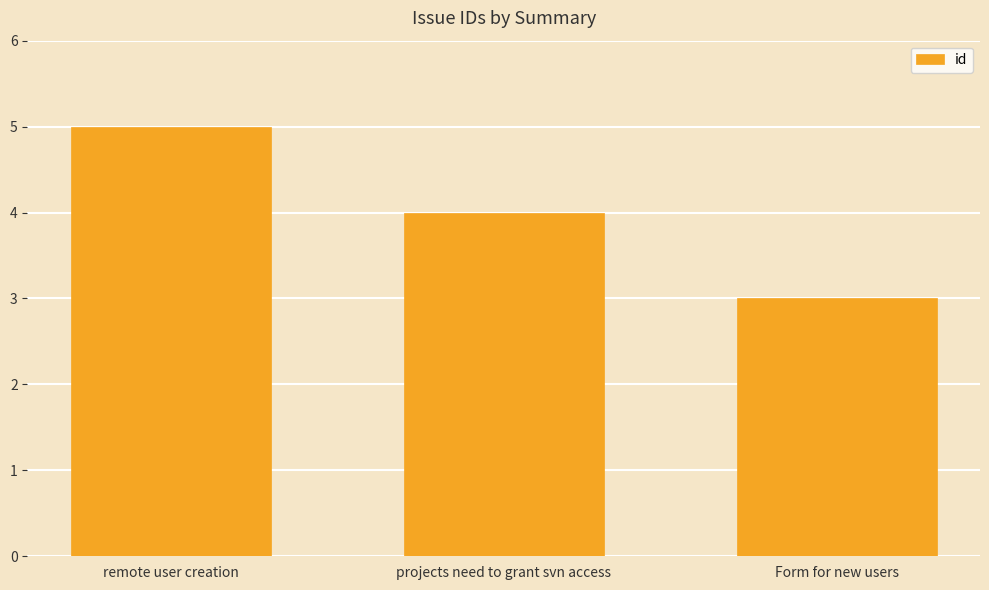

Read the value at projects need to grant svn access.

4